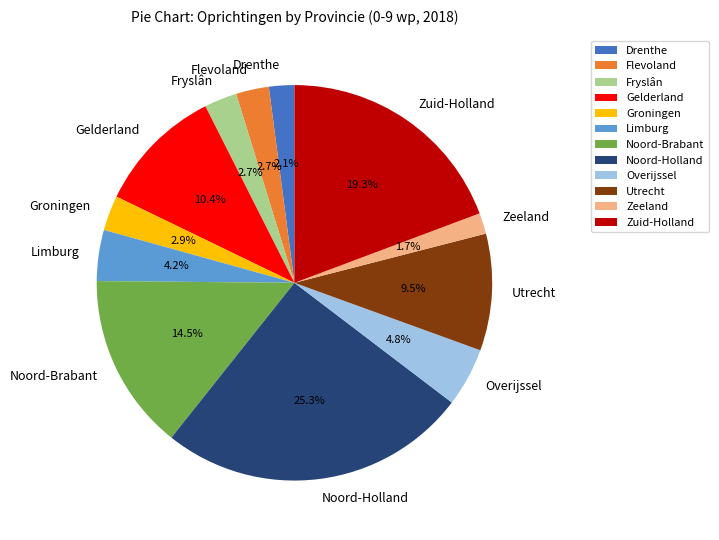

What percentage is the Gelderland slice, to the nearest percent?

10%